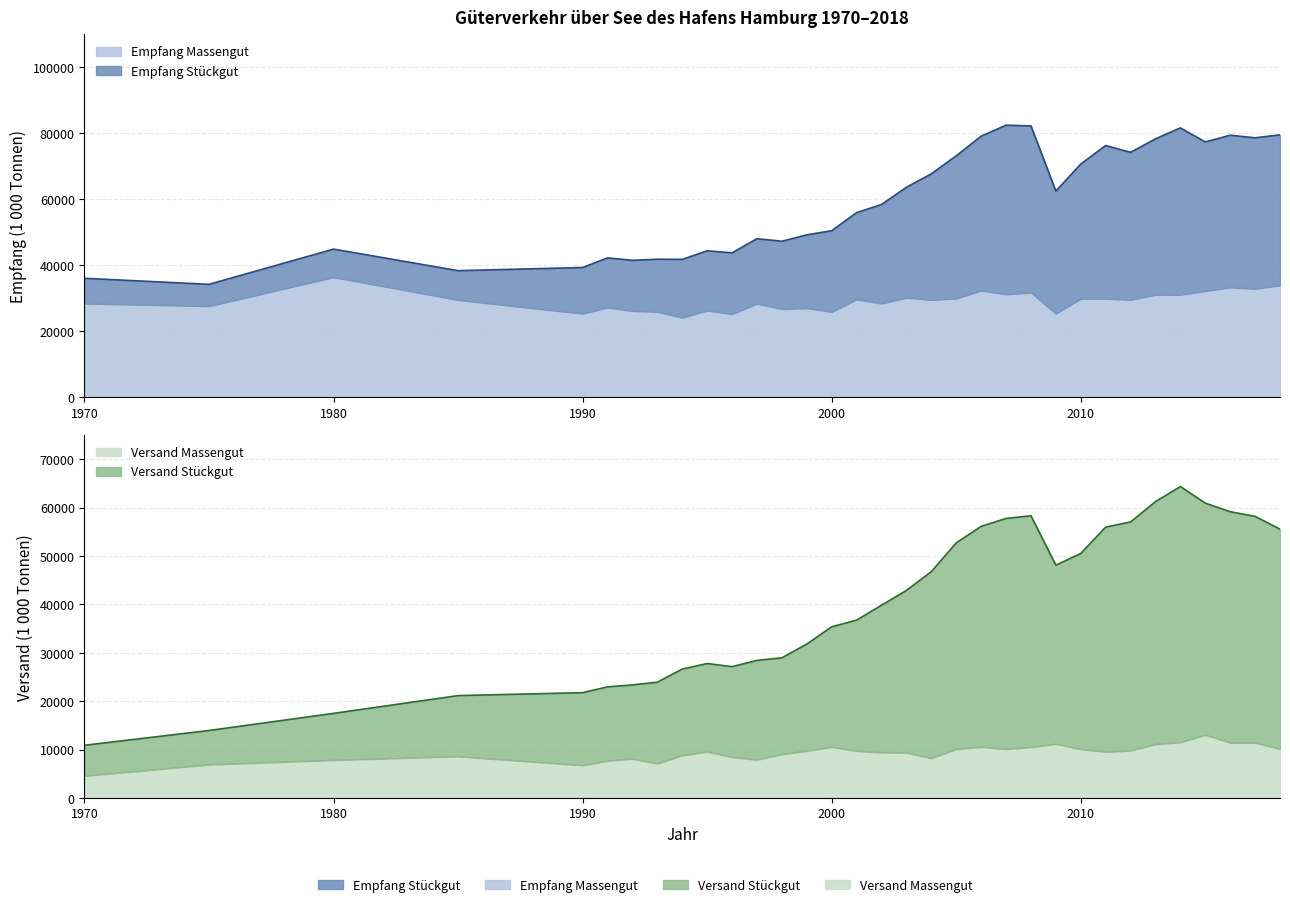

Is the value of Versand Massengut at 1995 greater than the value of Versand Stückgut at 2012?

No